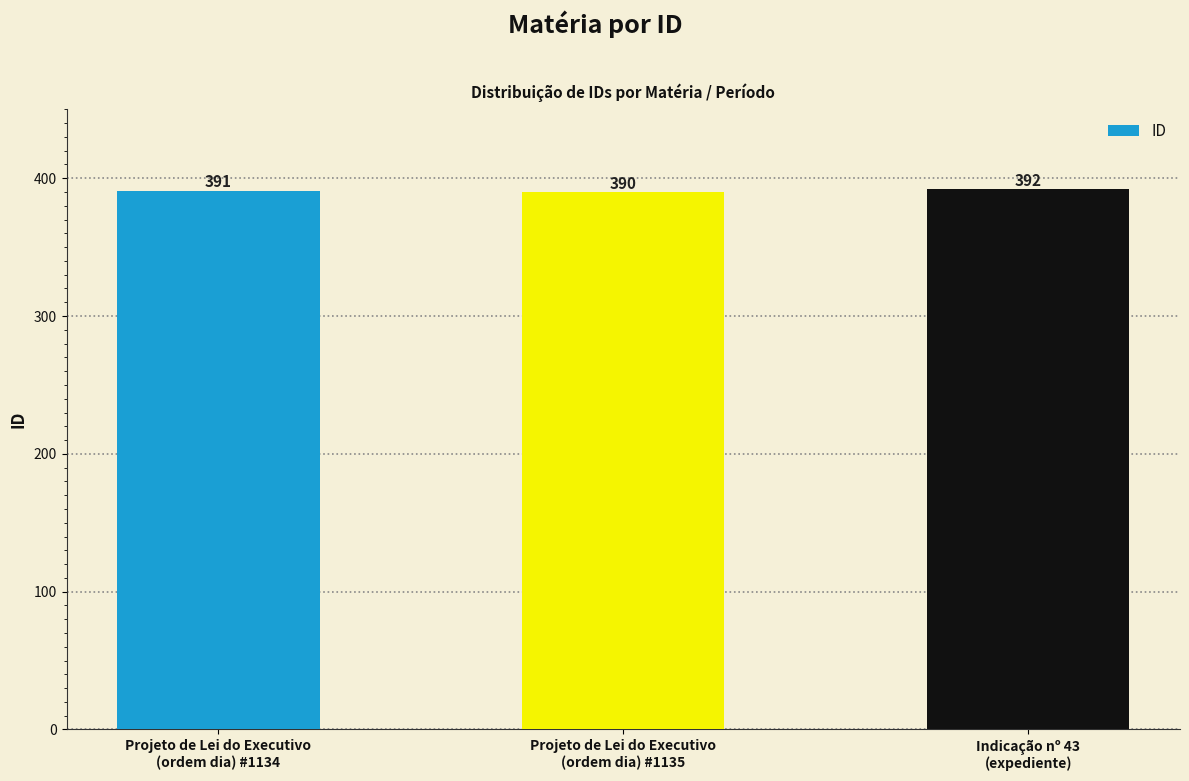

What is the change in value from Projeto de Lei do Executivo
(ordem dia) #1135 to Indicação nº 43
(expediente)?

+2